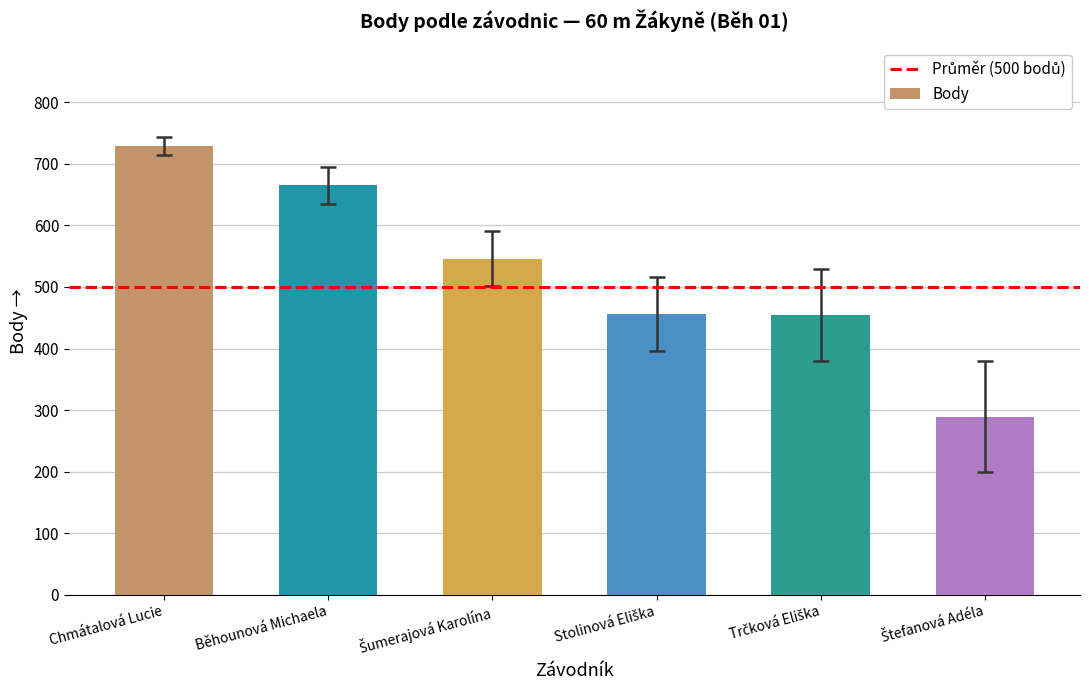

What is the average value?

523